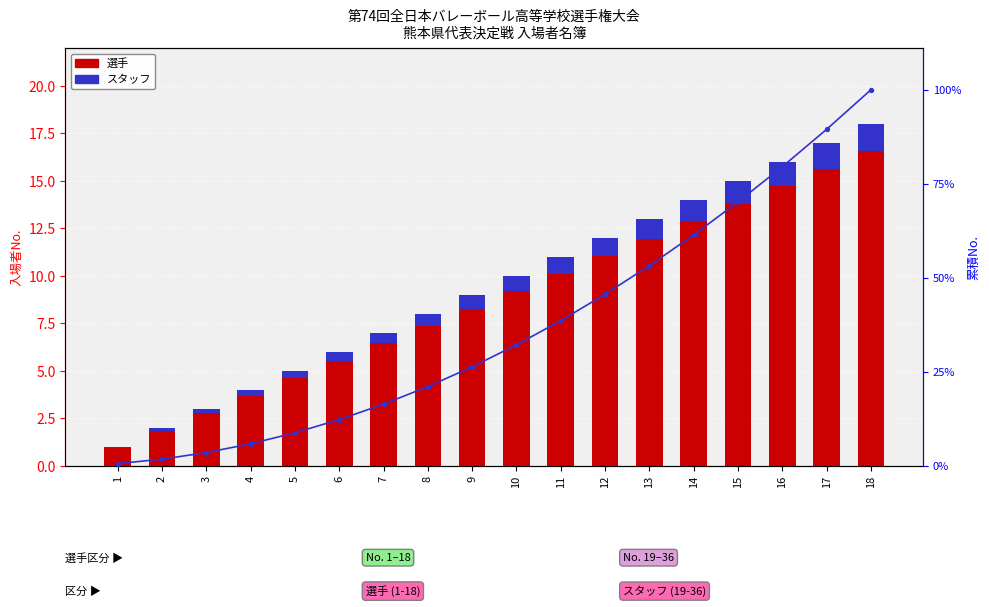

Is the value of 選手 at 13 greater than the value of スタッフ at 8?

Yes